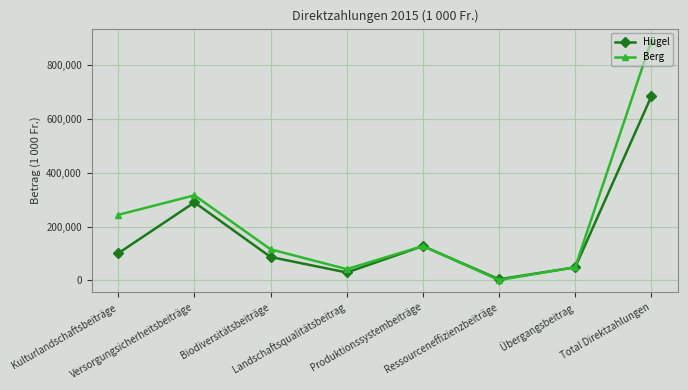

The Hügel series shows 100713 at Kulturlandschaftsbeiträge. True or false?

True